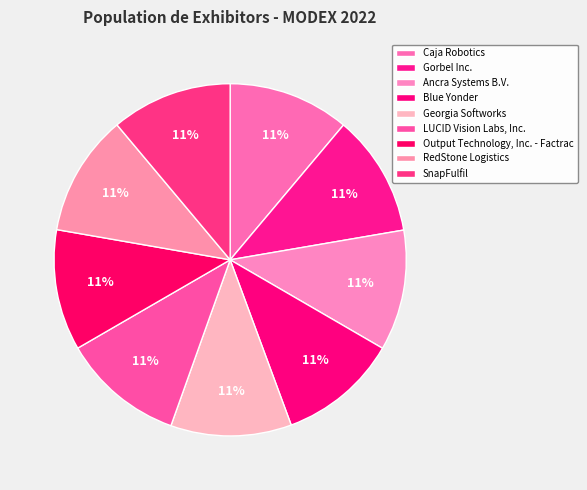

What percentage is the Ancra Systems B.V. slice, to the nearest percent?

11%